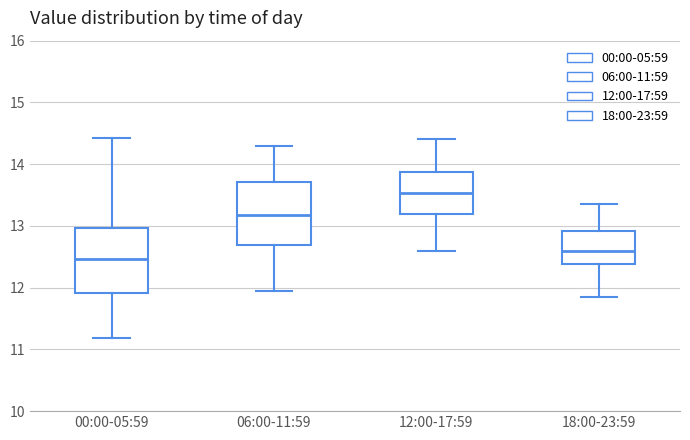

Which box's median line is the lowest?

00:00-05:59